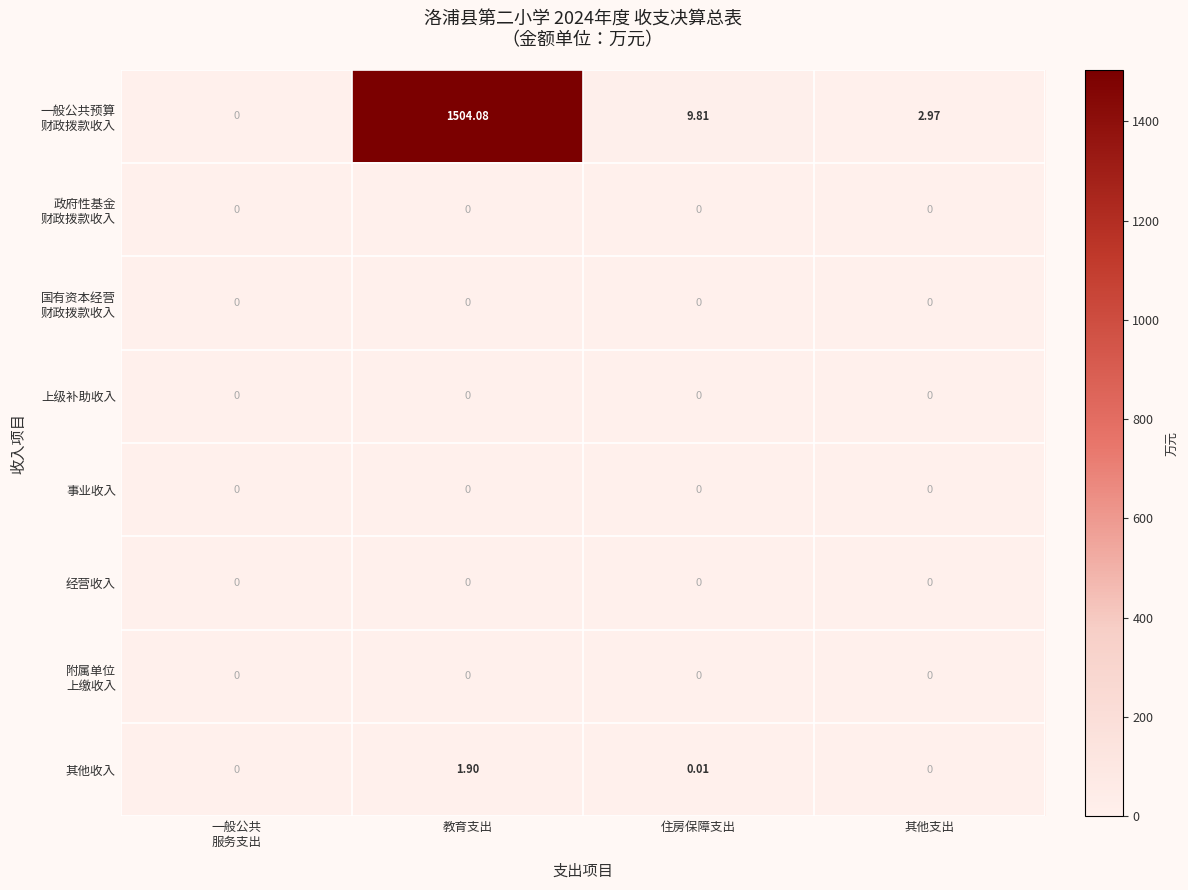

How many data points does each series have?

4